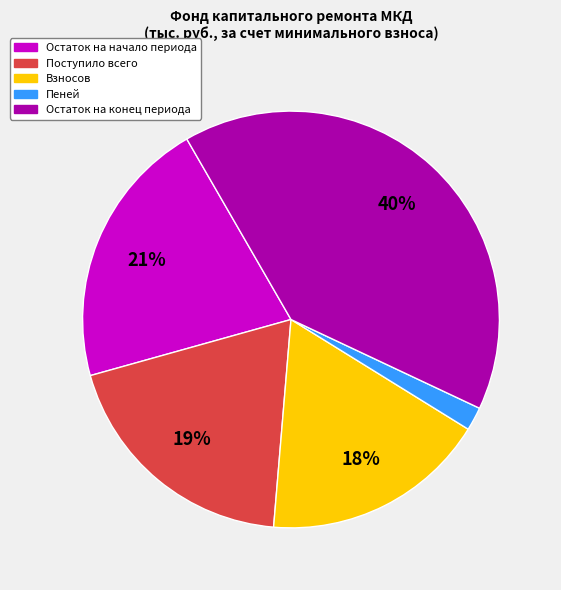

What is the smallest slice in the pie chart?

Пеней